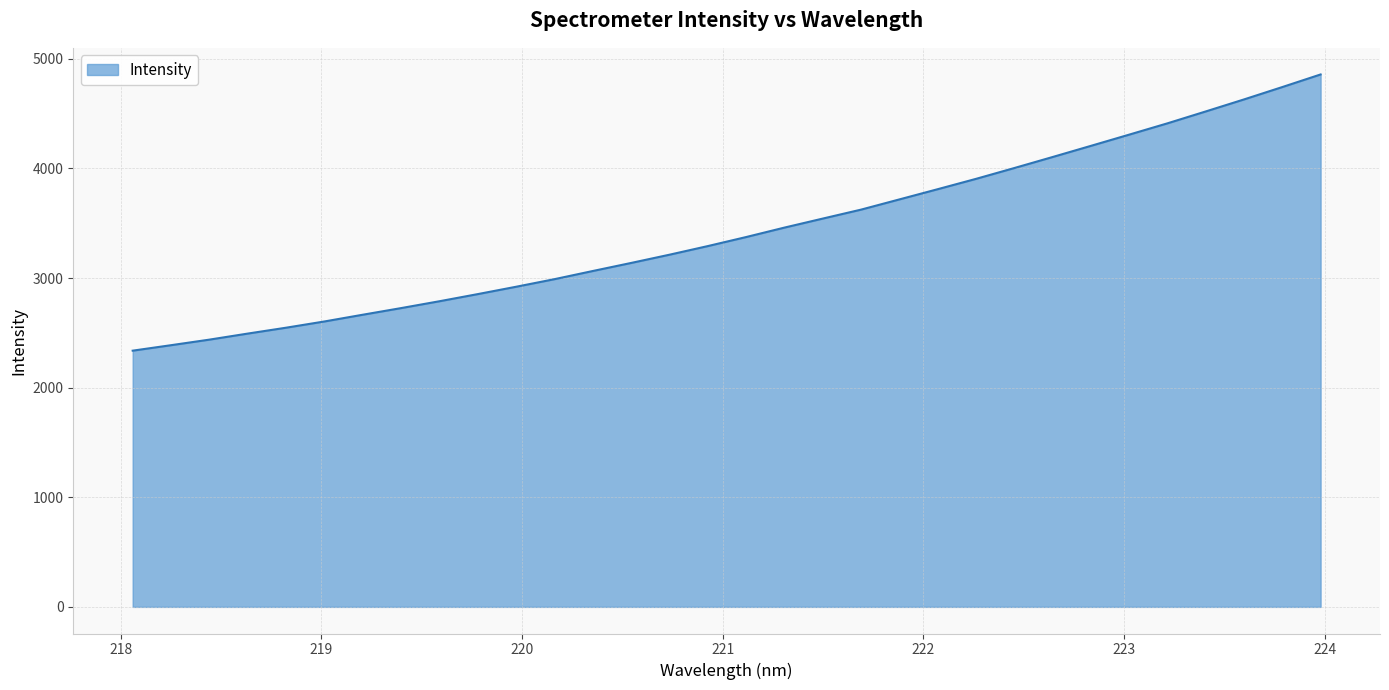

What is the smallest value displayed?

2337.3